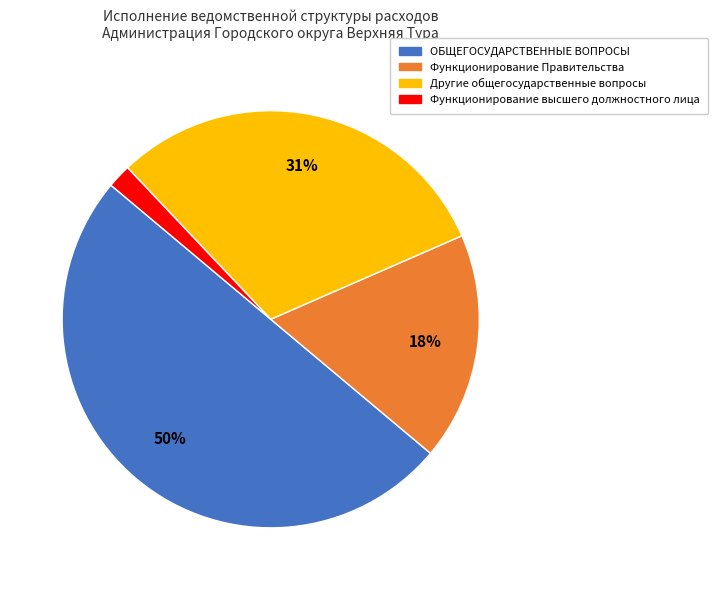

To the nearest percent, what is the difference between the largest and smallest slice percentages?

48%